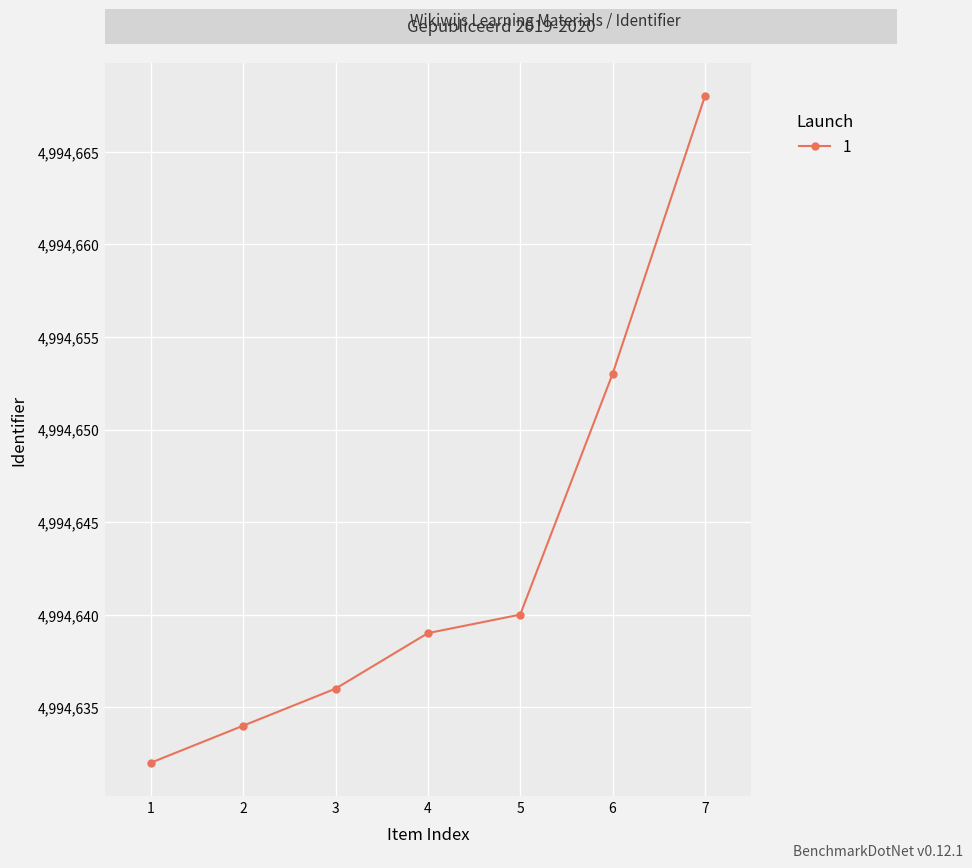

List the labels in order of value, smallest first.

1, 2, 3, 4, 5, 6, 7